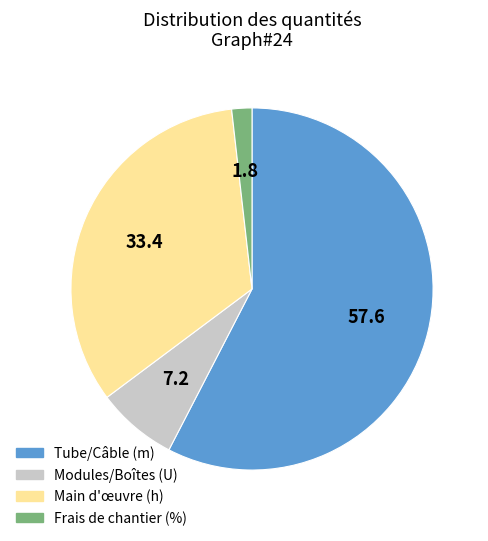

Does any single category account for the majority?

Yes